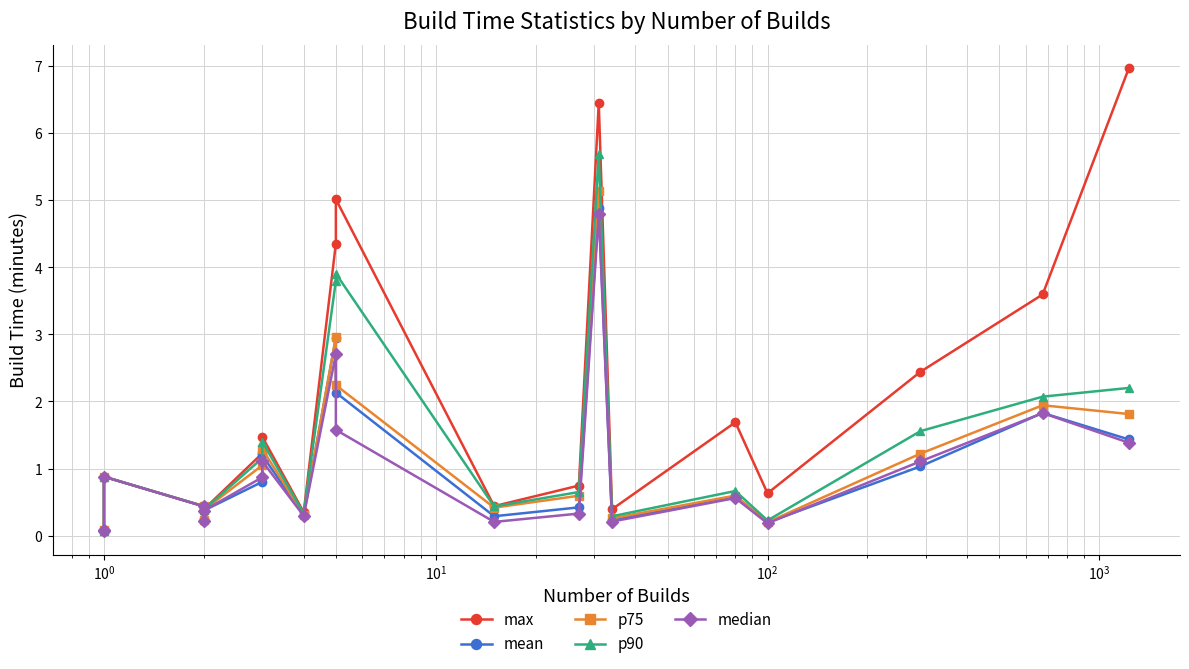

What is the smallest value displayed?

0.1